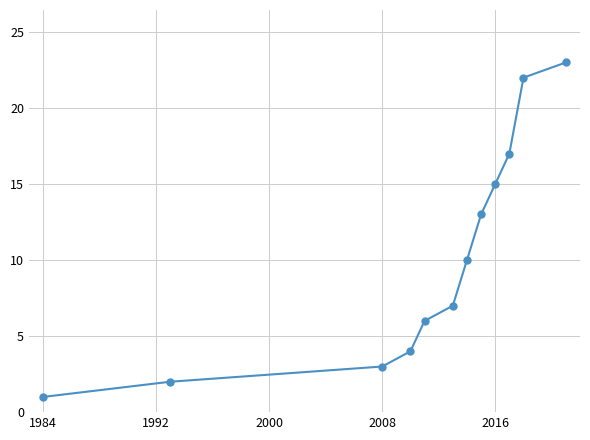

What is the sum of all values?

123